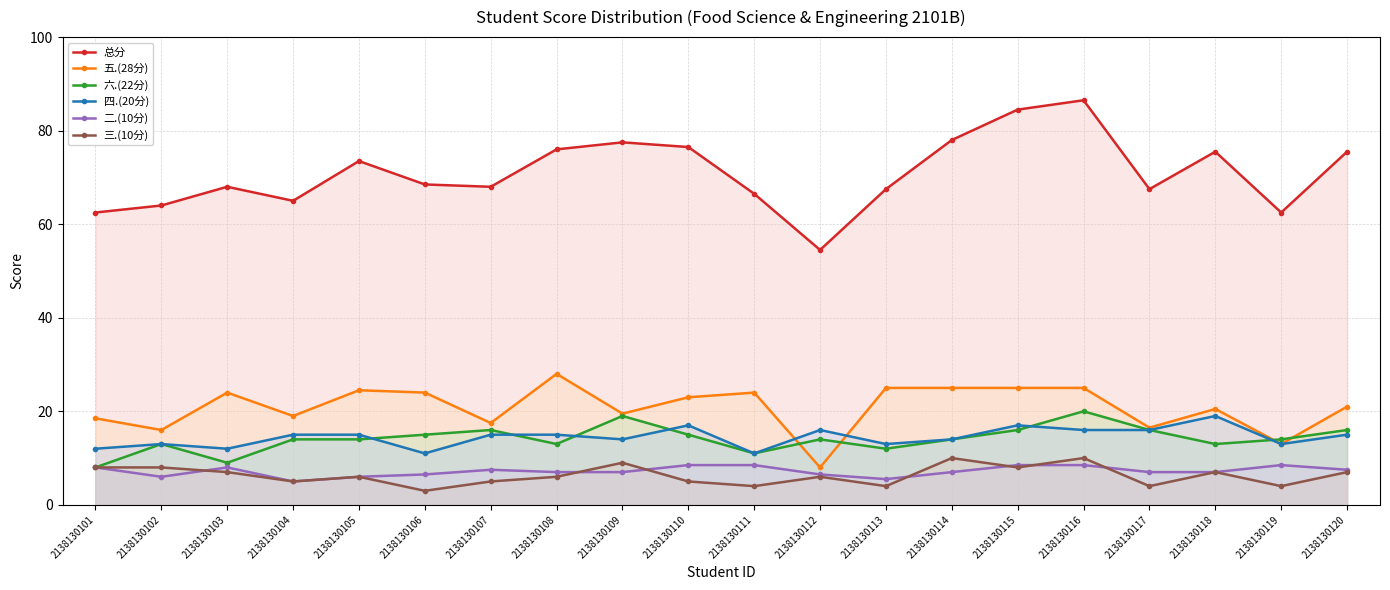

Reading right to left, list all the values displayed in this chart.

总分: 2138130120=75.5	2138130119=62.5	2138130118=75.5	2138130117=67.5	2138130116=86.5	2138130115=84.5	2138130114=78.0	2138130113=67.5	2138130112=54.5	2138130111=66.5	2138130110=76.5	2138130109=77.5	2138130108=76.0	2138130107=68.0	2138130106=68.5	2138130105=73.5	2138130104=65.0	2138130103=68.0	2138130102=64.0	2138130101=62.5
五.(28分): 2138130120=21.0	2138130119=13.0	2138130118=20.5	2138130117=16.5	2138130116=25.0	2138130115=25.0	2138130114=25.0	2138130113=25.0	2138130112=8.0	2138130111=24.0	2138130110=23.0	2138130109=19.5	2138130108=28.0	2138130107=17.5	2138130106=24.0	2138130105=24.5	2138130104=19.0	2138130103=24.0	2138130102=16.0	2138130101=18.5
六.(22分): 2138130120=16.0	2138130119=14.0	2138130118=13.0	2138130117=16.0	2138130116=20.0	2138130115=16.0	2138130114=14.0	2138130113=12.0	2138130112=14.0	2138130111=11.0	2138130110=15.0	2138130109=19.0	2138130108=13.0	2138130107=16.0	2138130106=15.0	2138130105=14.0	2138130104=14.0	2138130103=9.0	2138130102=13.0	2138130101=8.0
四.(20分): 2138130120=15.0	2138130119=13.0	2138130118=19.0	2138130117=16.0	2138130116=16.0	2138130115=17.0	2138130114=14.0	2138130113=13.0	2138130112=16.0	2138130111=11.0	2138130110=17.0	2138130109=14.0	2138130108=15.0	2138130107=15.0	2138130106=11.0	2138130105=15.0	2138130104=15.0	2138130103=12.0	2138130102=13.0	2138130101=12.0
二.(10分): 2138130120=7.5	2138130119=8.5	2138130118=7.0	2138130117=7.0	2138130116=8.5	2138130115=8.5	2138130114=7.0	2138130113=5.5	2138130112=6.5	2138130111=8.5	2138130110=8.5	2138130109=7.0	2138130108=7.0	2138130107=7.5	2138130106=6.5	2138130105=6.0	2138130104=5.0	2138130103=8.0	2138130102=6.0	2138130101=8.0
三.(10分): 2138130120=7.0	2138130119=4.0	2138130118=7.0	2138130117=4.0	2138130116=10.0	2138130115=8.0	2138130114=10.0	2138130113=4.0	2138130112=6.0	2138130111=4.0	2138130110=5.0	2138130109=9.0	2138130108=6.0	2138130107=5.0	2138130106=3.0	2138130105=6.0	2138130104=5.0	2138130103=7.0	2138130102=8.0	2138130101=8.0